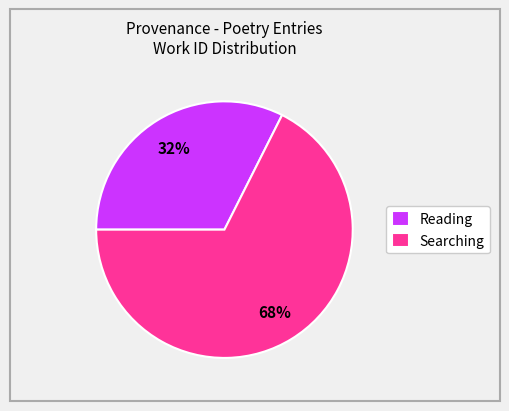

Which category has the smallest portion of the pie?

Reading